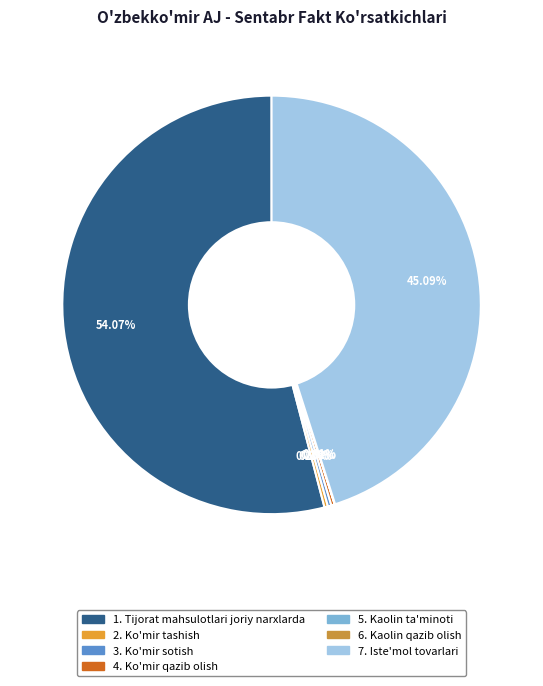

How many segments does this pie chart have?

7